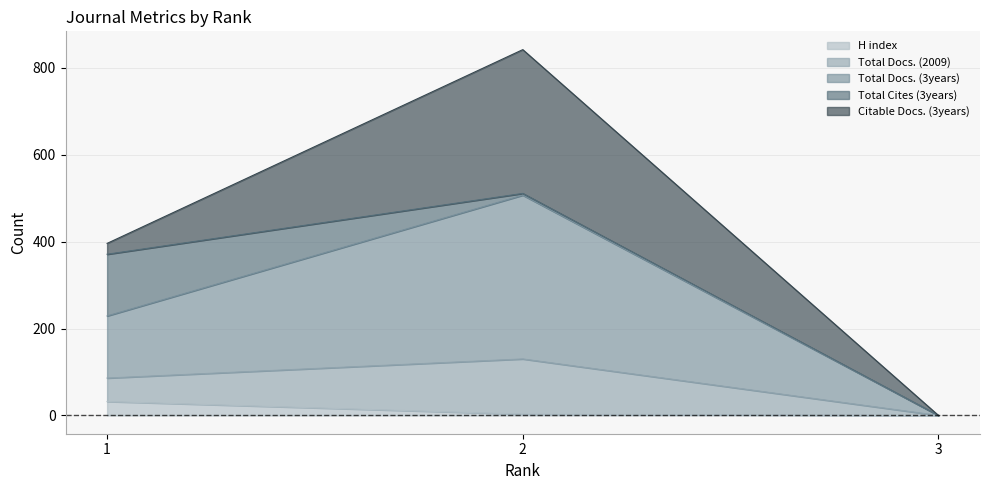

What is the highest value of the H index series?

32